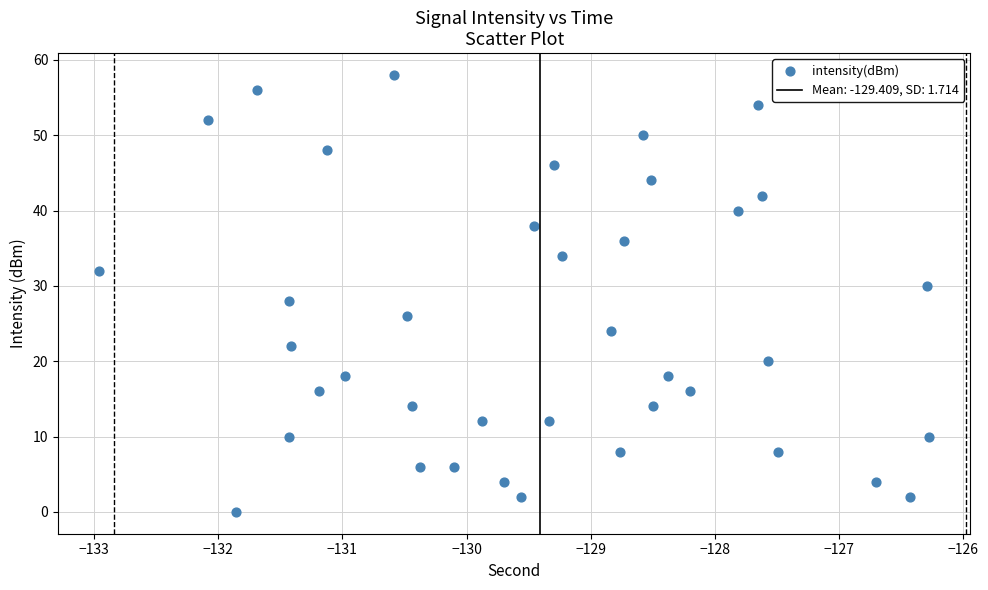

What is the range of Y values (max minus min)?

58